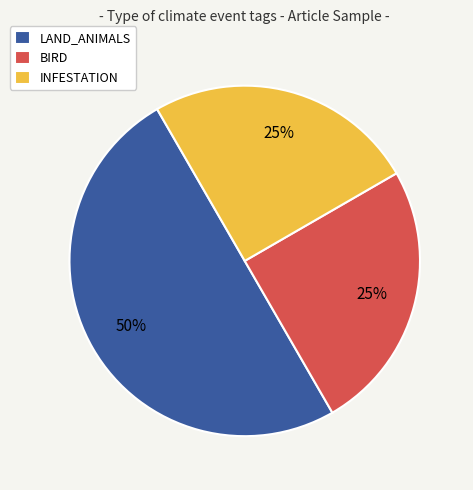

Which category has the biggest portion of the pie?

LAND_ANIMALS